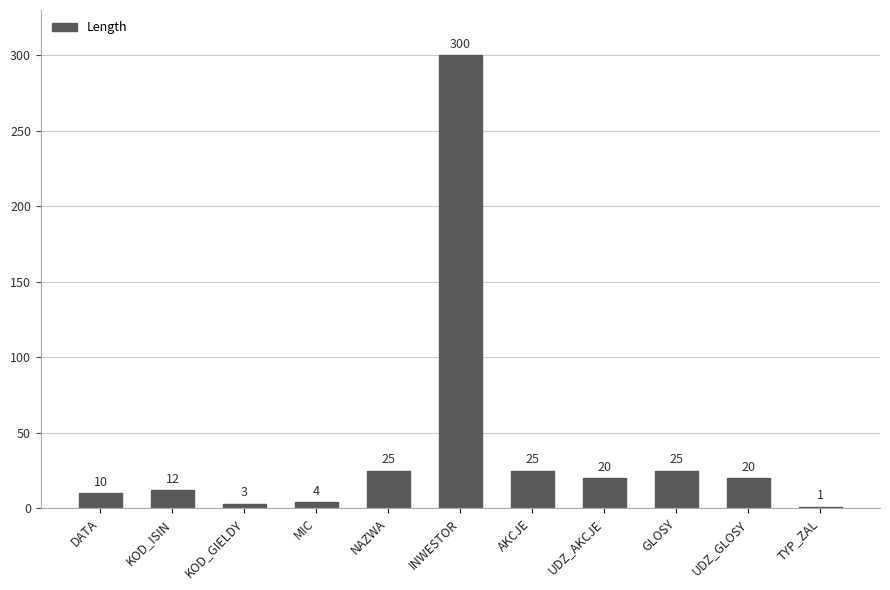

What is the value of the 1st bar from the left?

10